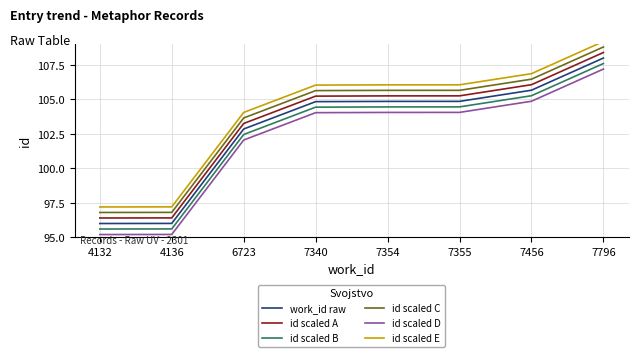

List the series in order of their peak value, highest first.

id scaled E, id scaled C, id scaled A, work_id raw, id scaled B, id scaled D